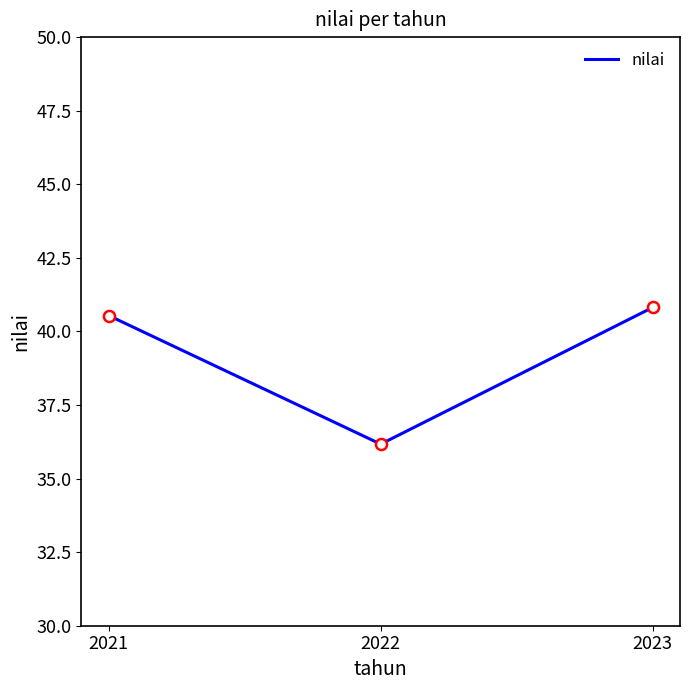

What is the difference between the second highest and minimum values?

4.4